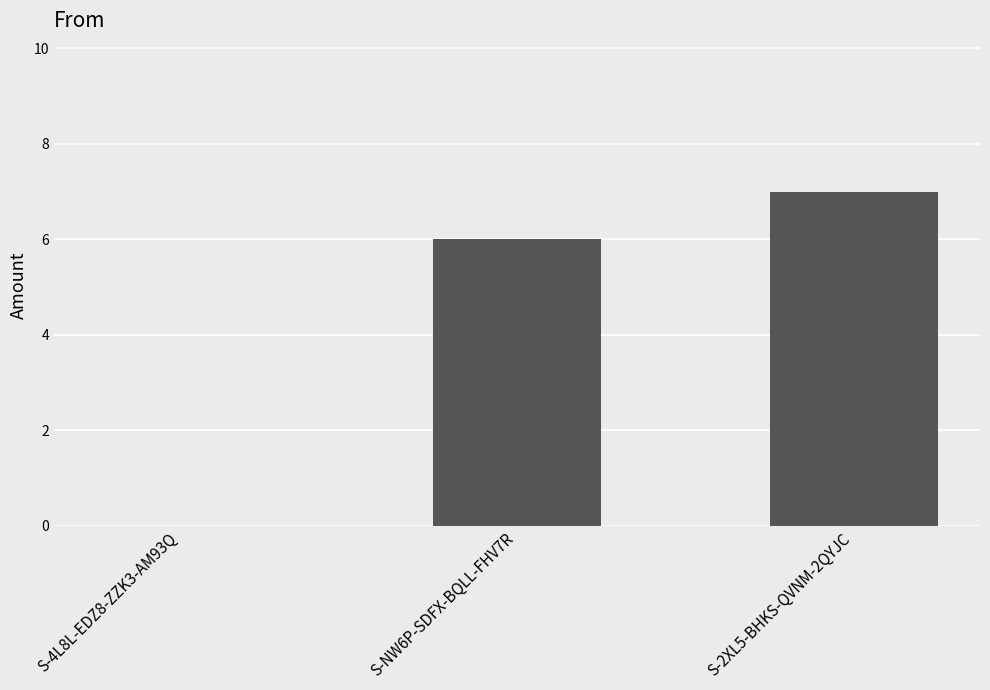

What is the difference between the values at S-2XL5-BHKS-QVNM-2QYJC and S-NW6P-SDFX-BQLL-FHV7R?

1